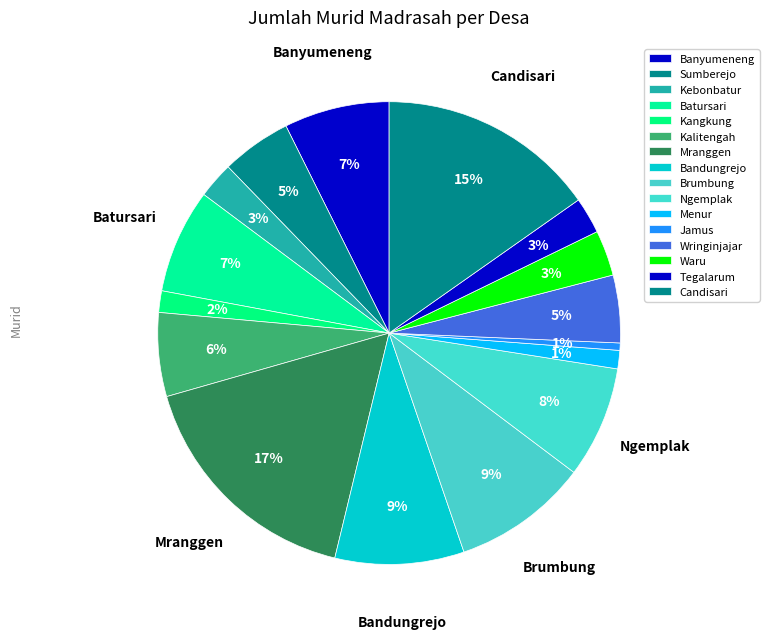

Count the number of slices in the pie.

16